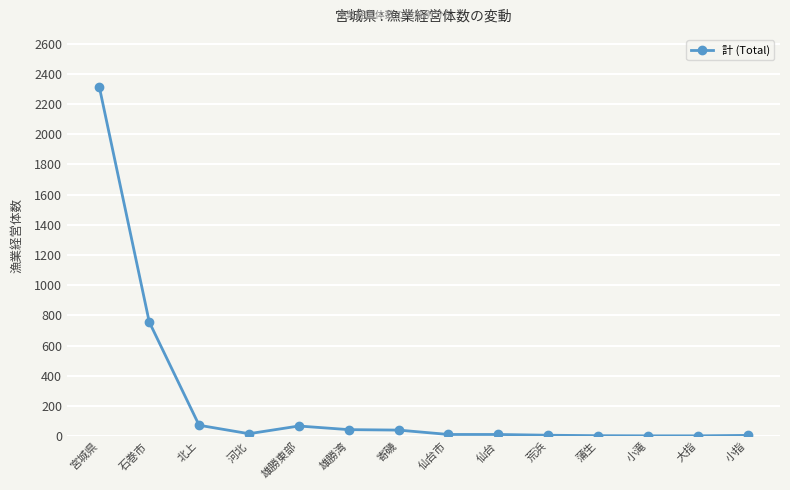

What is the difference between the values at 宮城県 and 石巻市?

1554